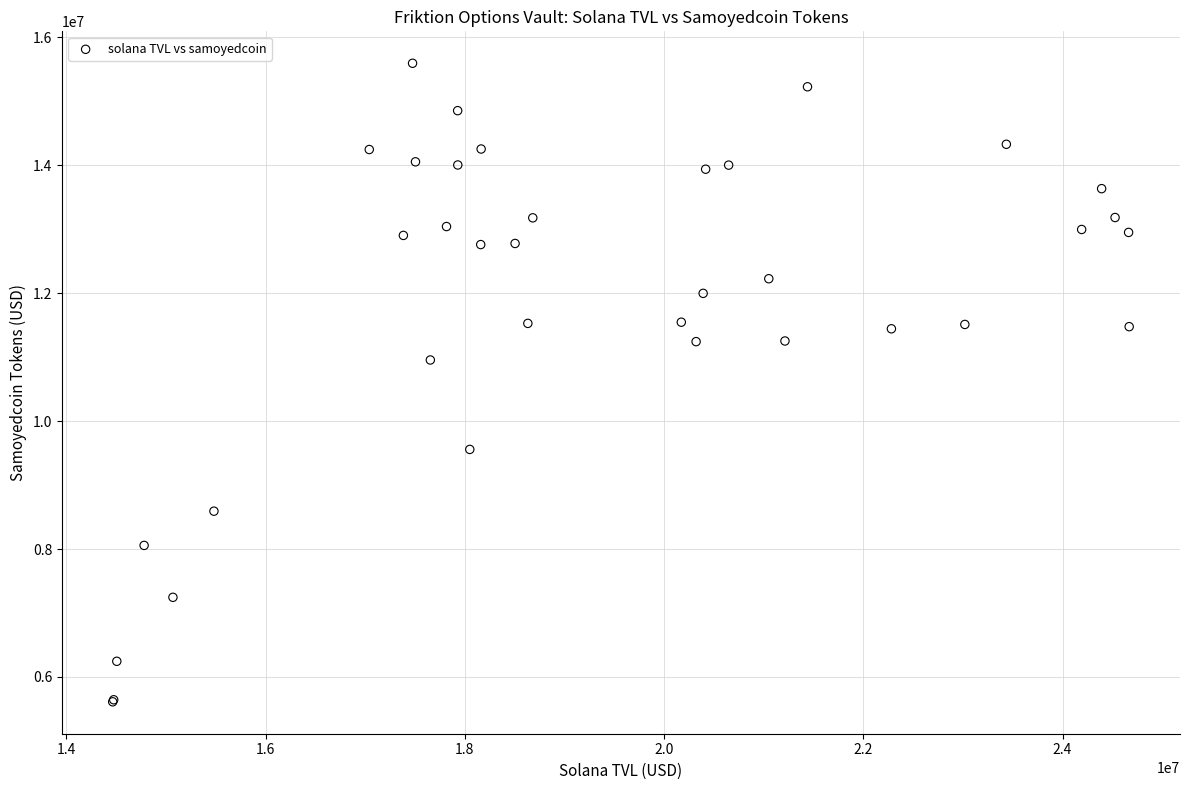

What Y value in the scatter plot is closest to 10602305?

10954555.9